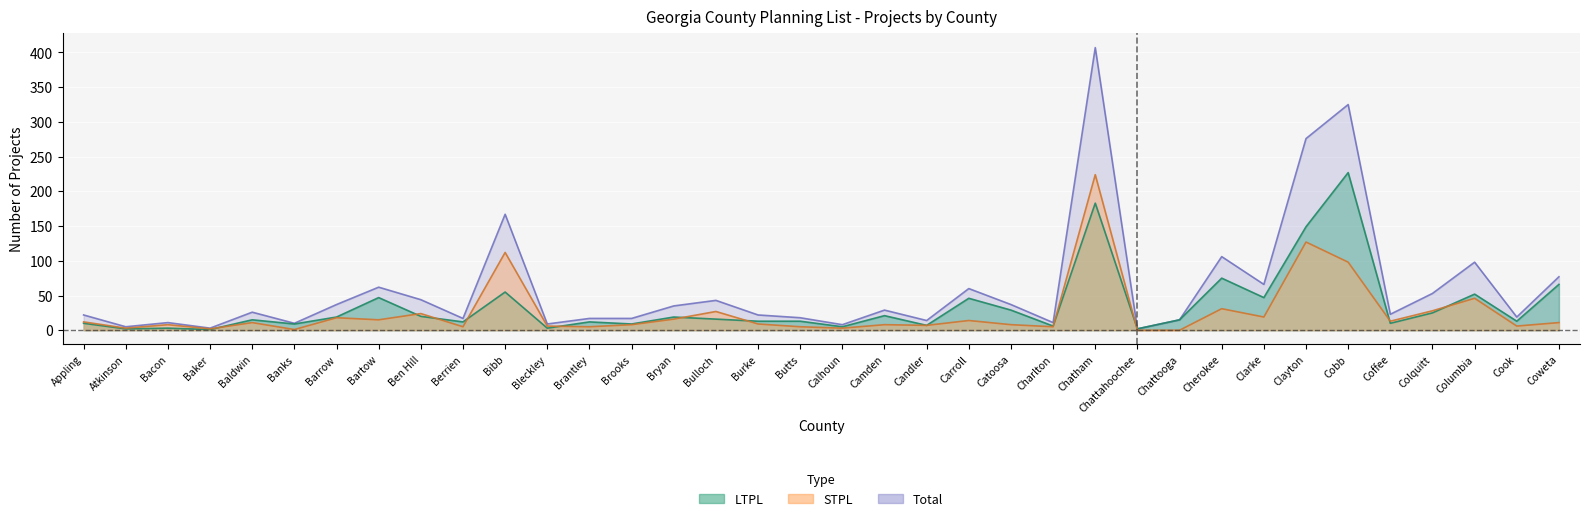

How many lines are shown in the chart?

3